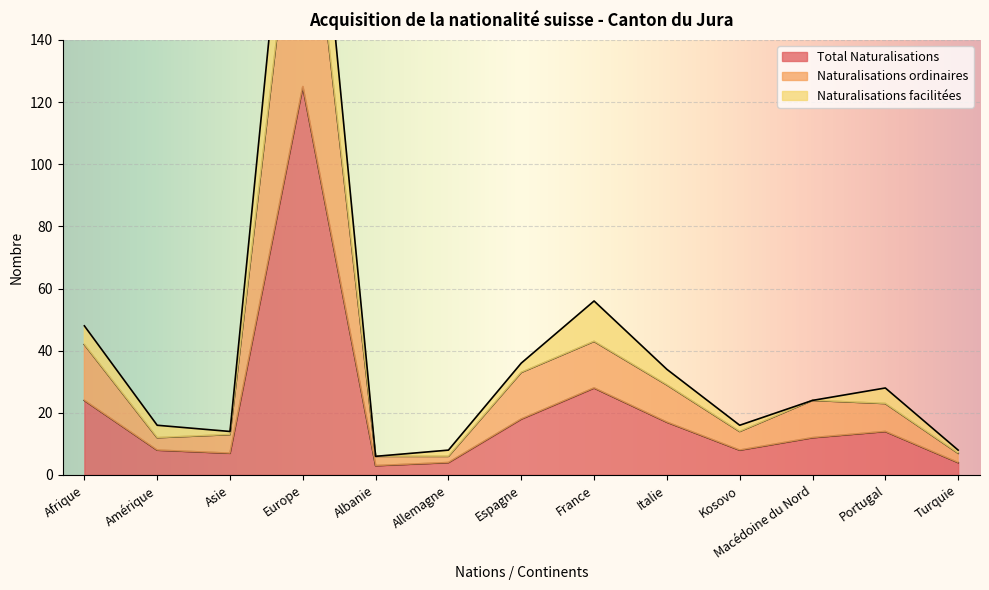

Rank the series at Turquie from lowest to highest value.

Total Naturalisations, Naturalisations ordinaires, Naturalisations facilitées